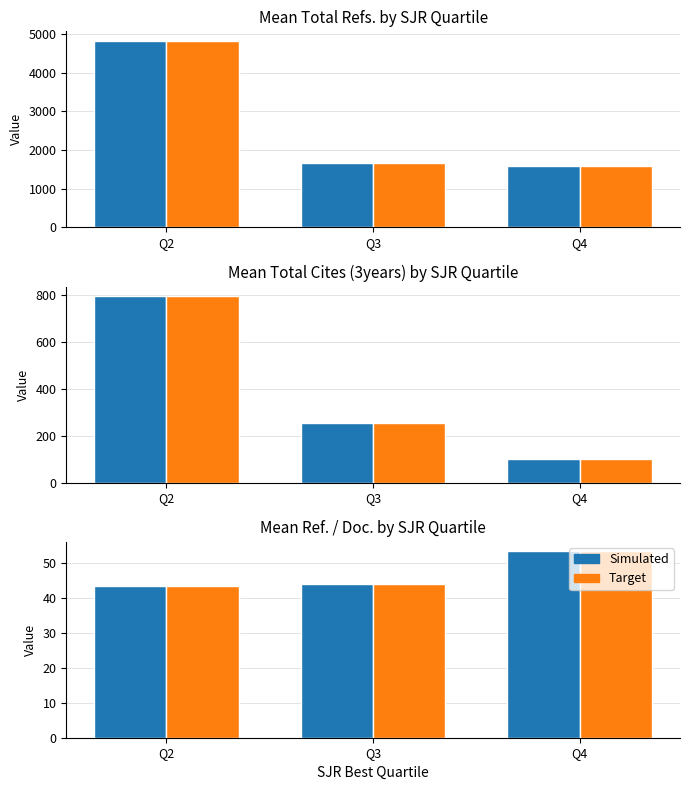

What are all the series names shown in the legend?

Simulated, Target